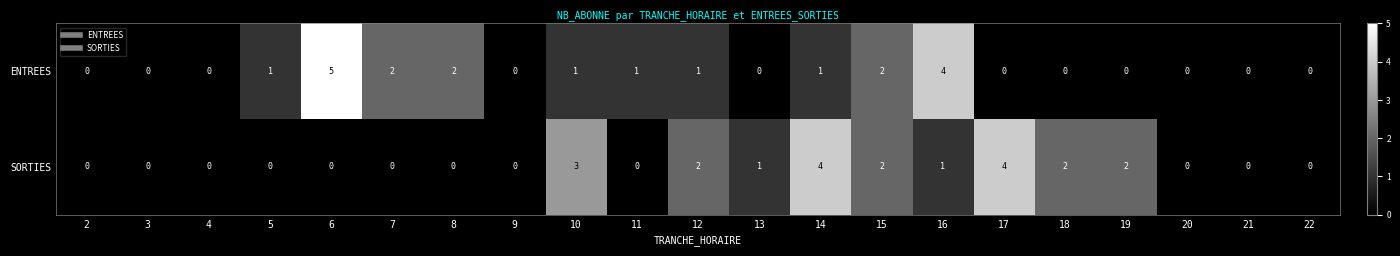

List the series in order of their peak value, highest first.

ENTREES, SORTIES